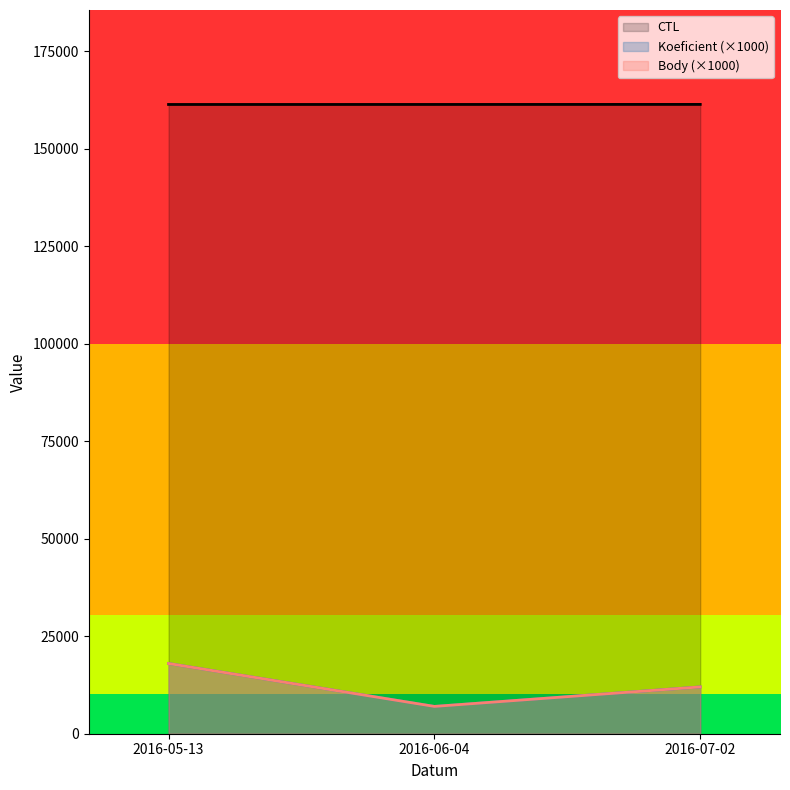

Between 2016-05-13 and 2016-06-04, which series saw the biggest shift?

Koeficient